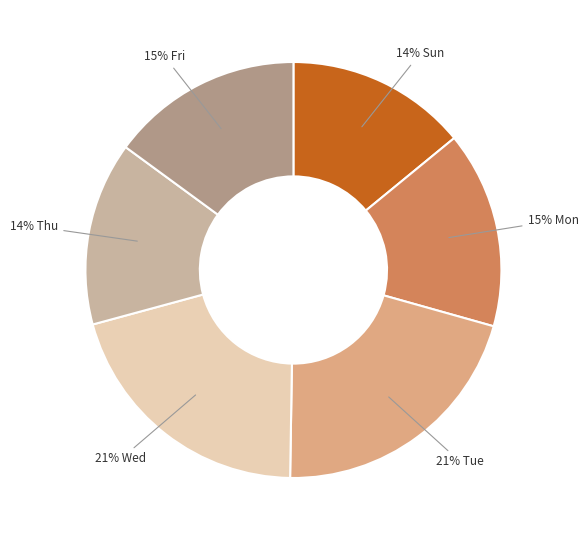

How many segments does this pie chart have?

6